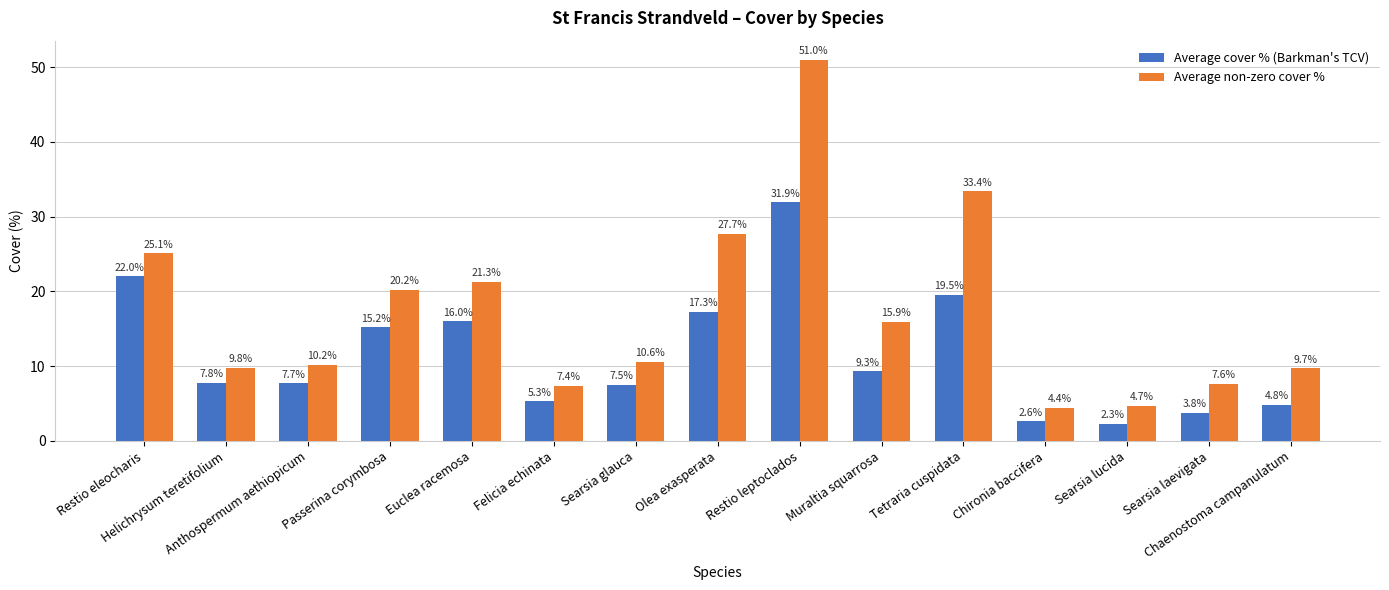

What are all the series names shown in the legend?

Average cover % (Barkman's TCV), Average non-zero cover %